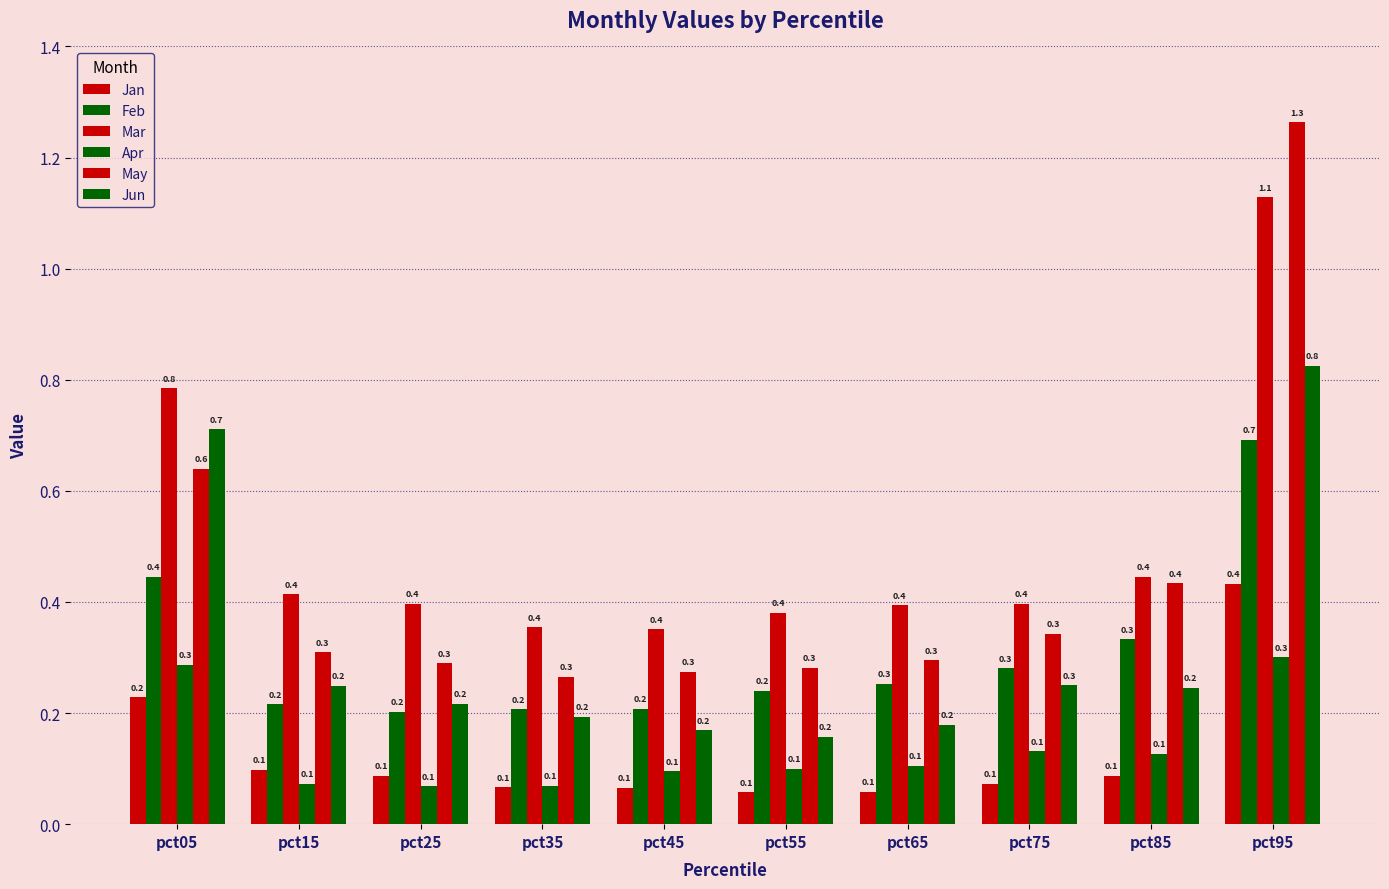

Is the value of Mar at pct65 greater than the value of May at pct05?

No